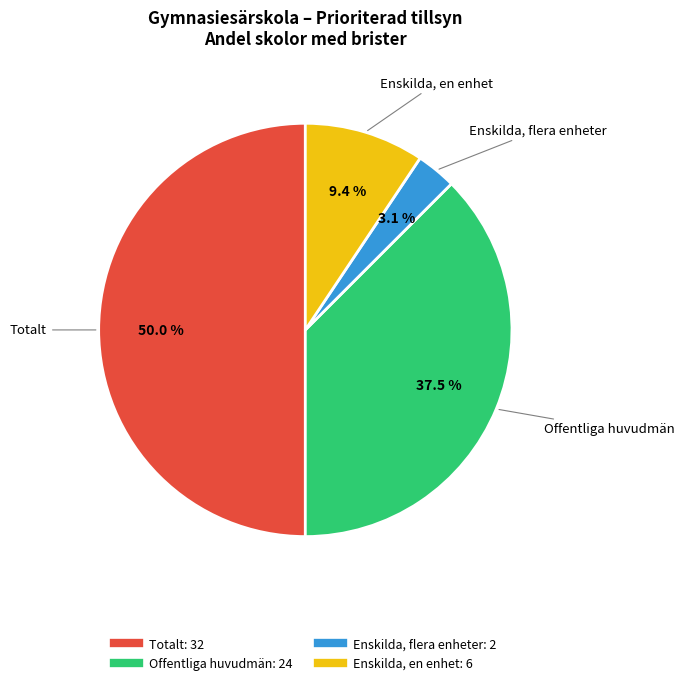

What percentage is the Totalt slice, to the nearest percent?

50%